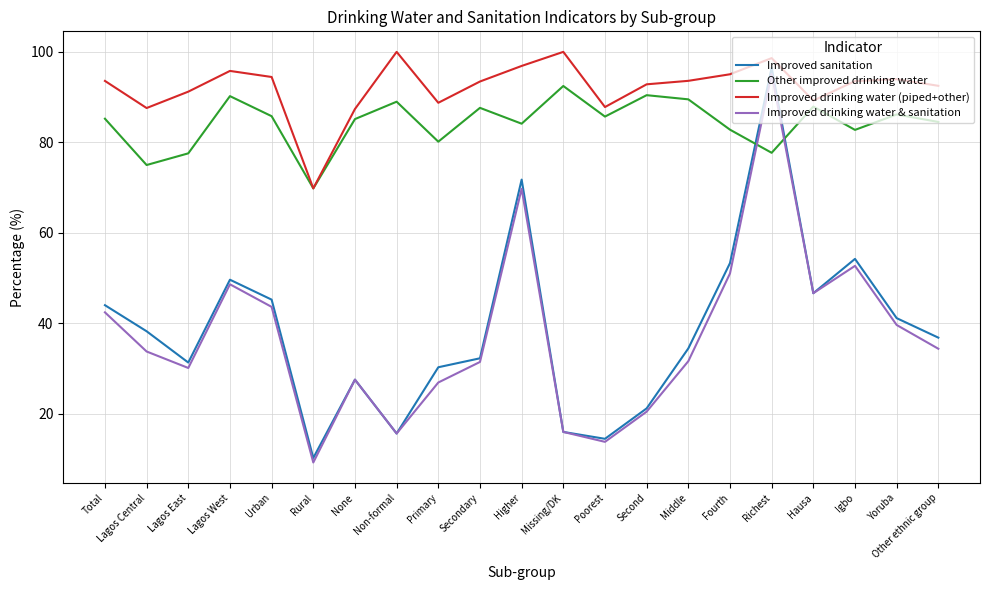

Count the number of categories in the chart.

21